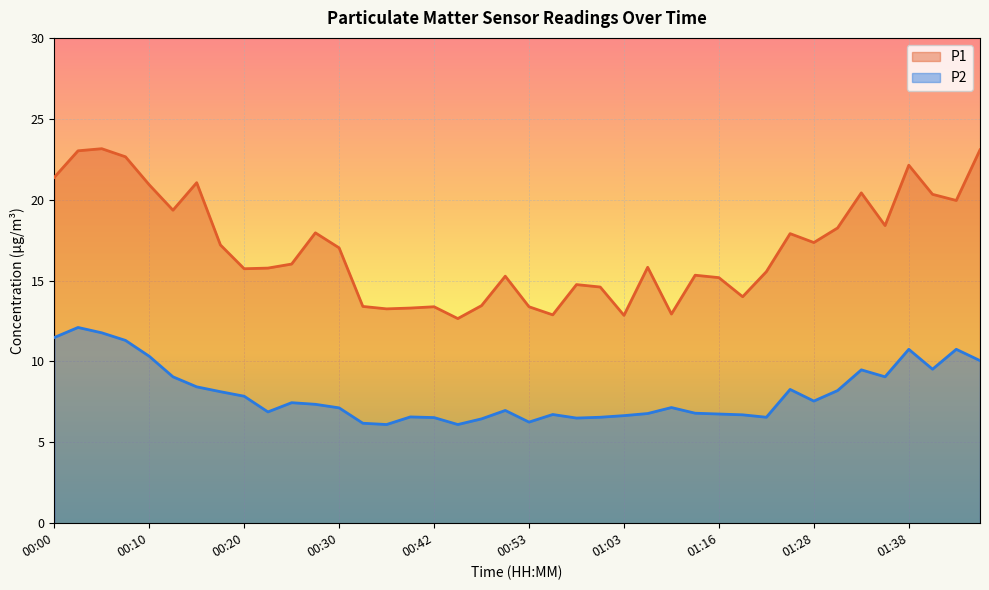

What is the lowest value of the P2 series?

6.1